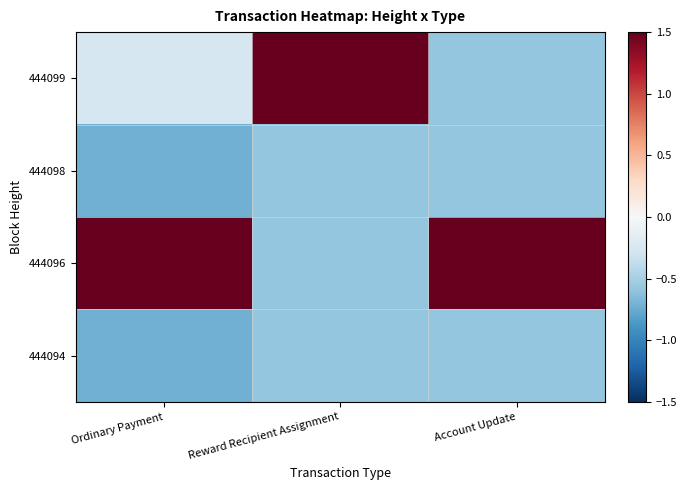

At Reward Recipient Assignment, list the series in order from smallest to largest.

444098, 444096, 444094, 444099